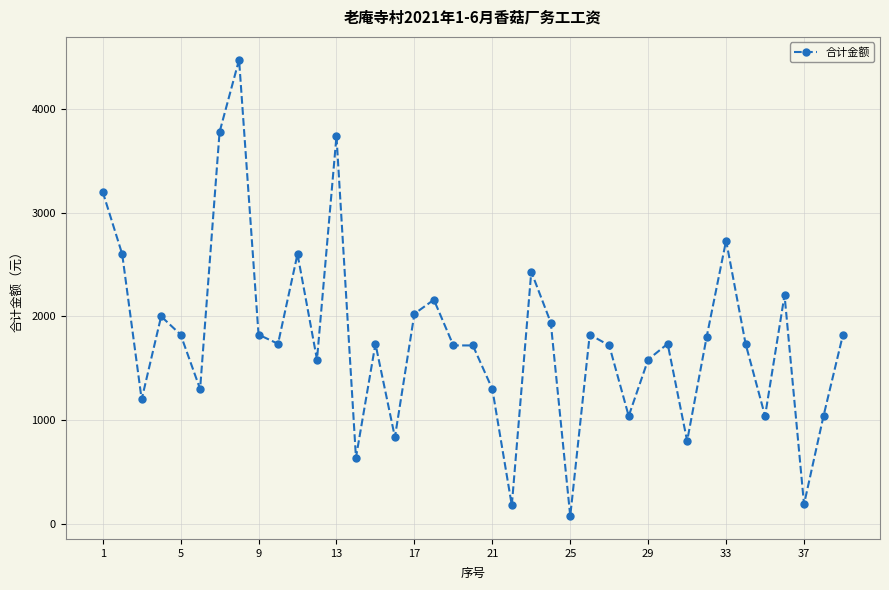

What is the greatest value displayed?

4472